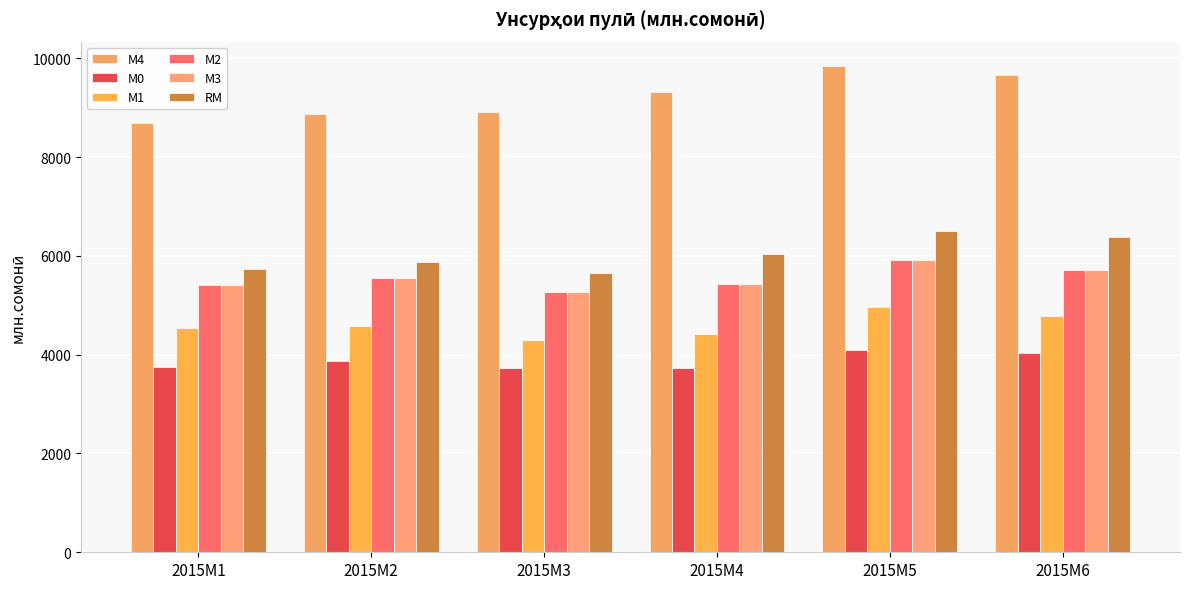

How many bars are there in each group?

6